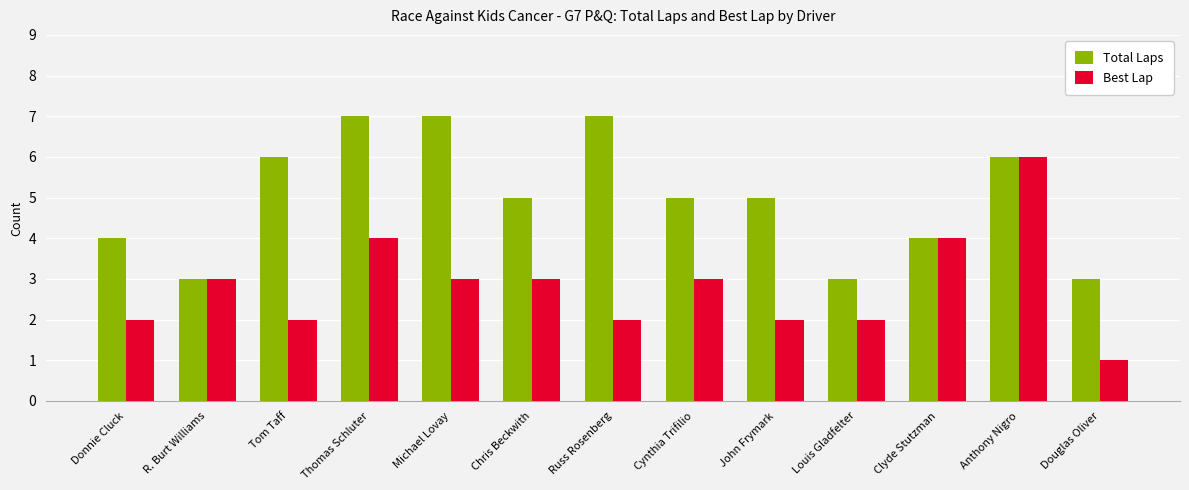

Count the Total Laps values in the range 4 to 6.

7